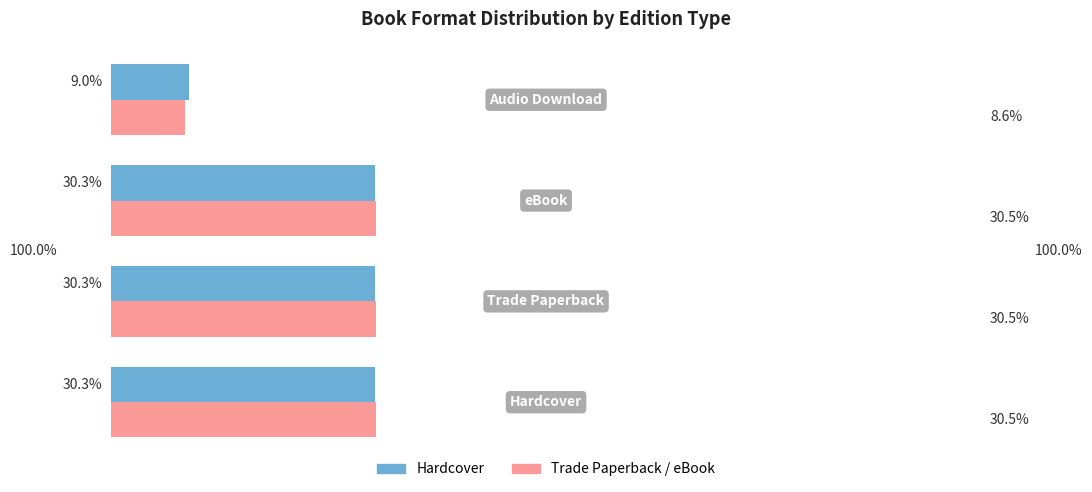

Count the number of categories in the chart.

4